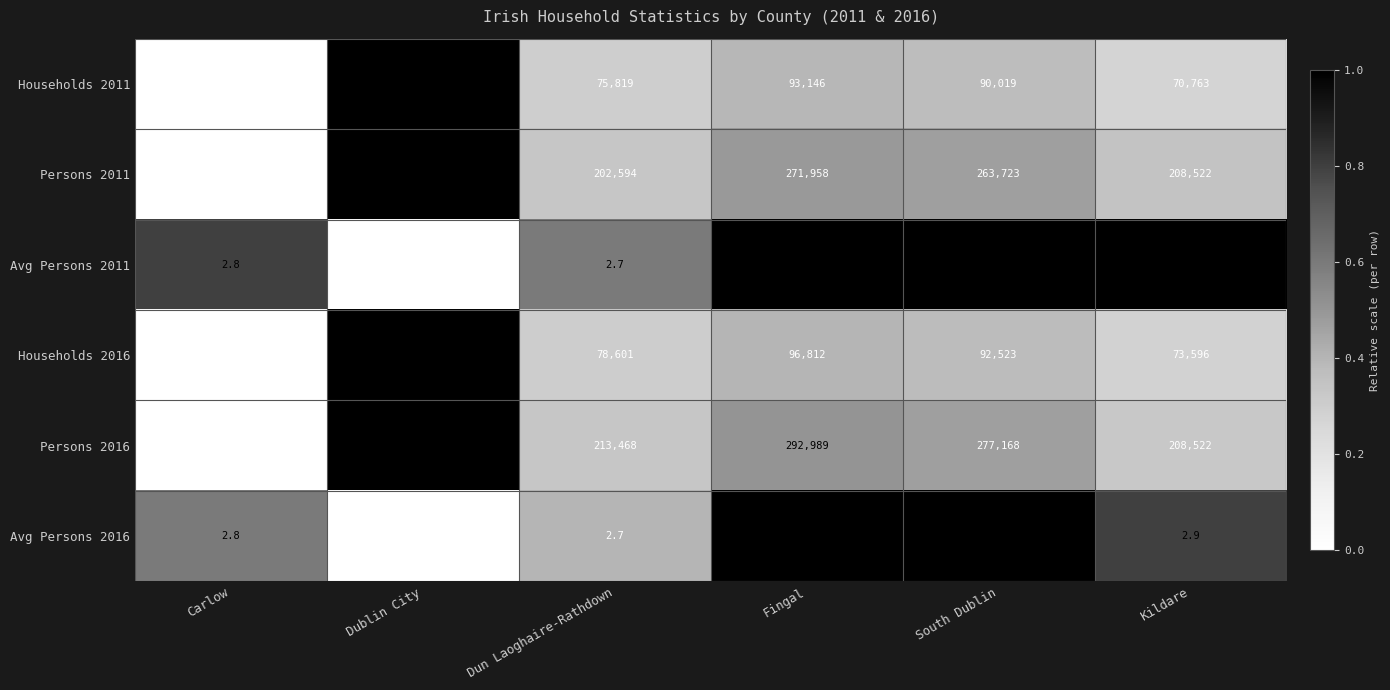

Is it true that Persons 2016 equals 292989.0 at Fingal?

True